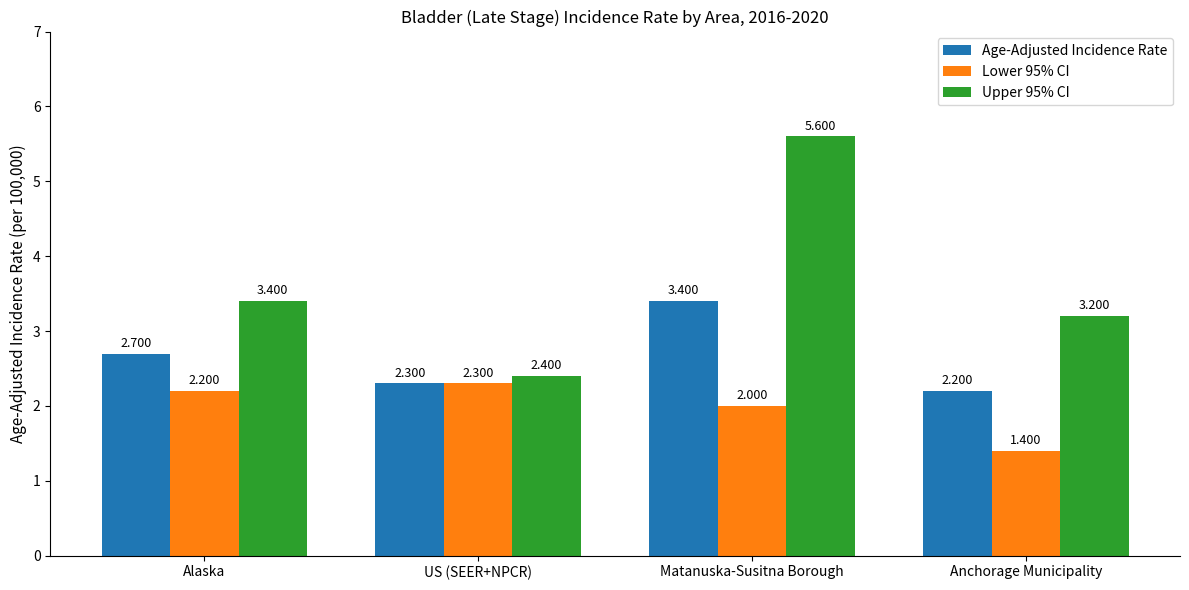

What is the smallest value displayed?

1.4